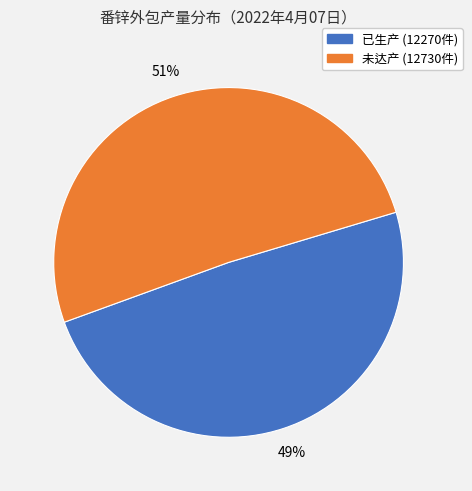

Is there any slice that represents more than half of the pie?

Yes